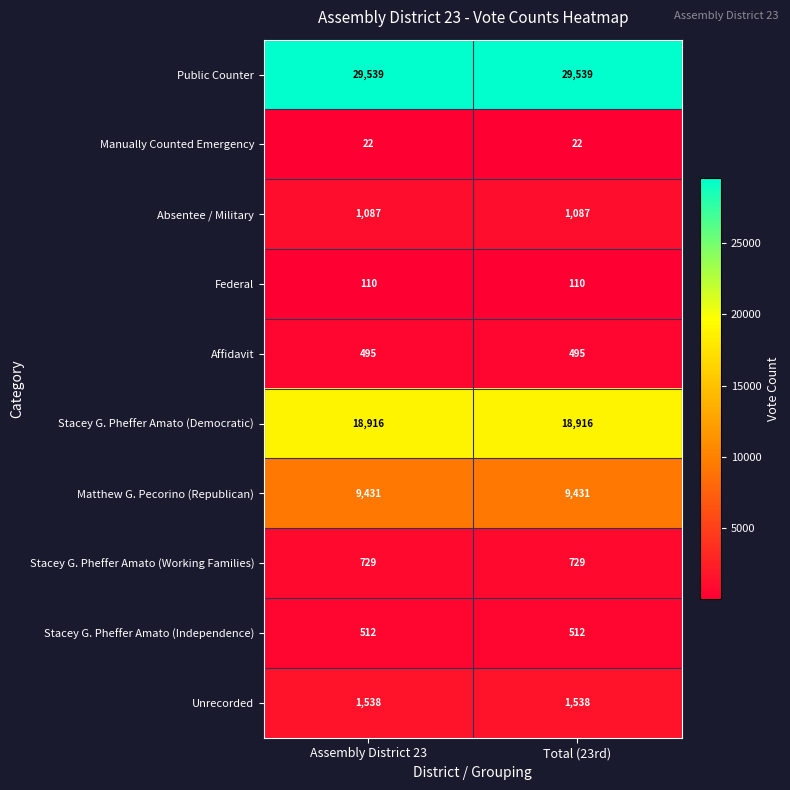

Which series has the largest total across all categories?

Public Counter